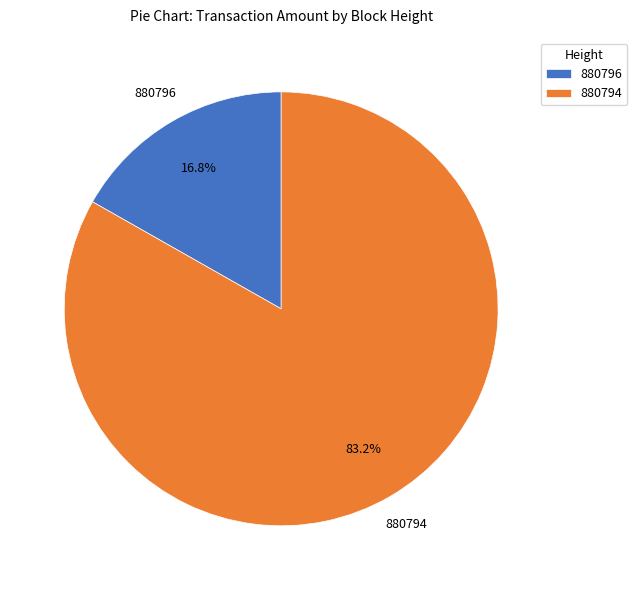

To the nearest percent, what portion does 880796 represent?

17%